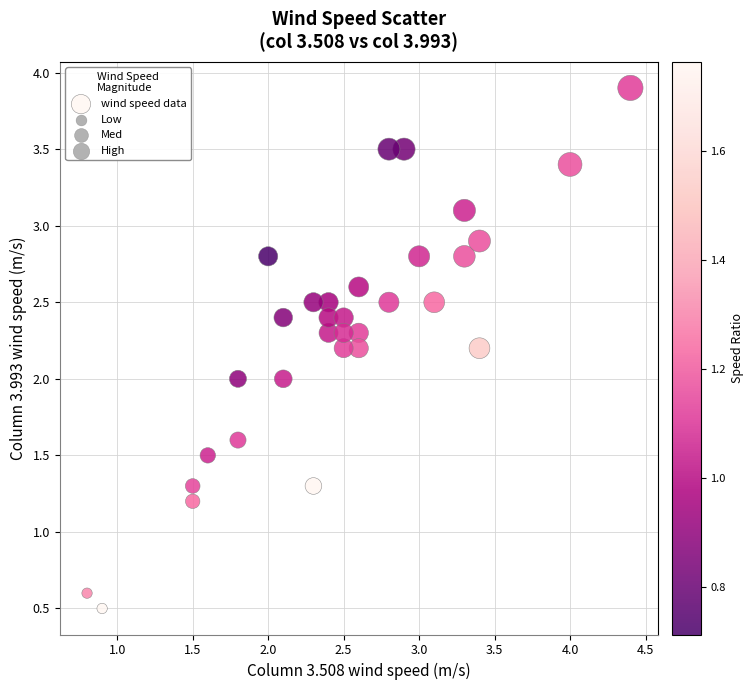

What is the range of Y values (max minus min)?

3.4